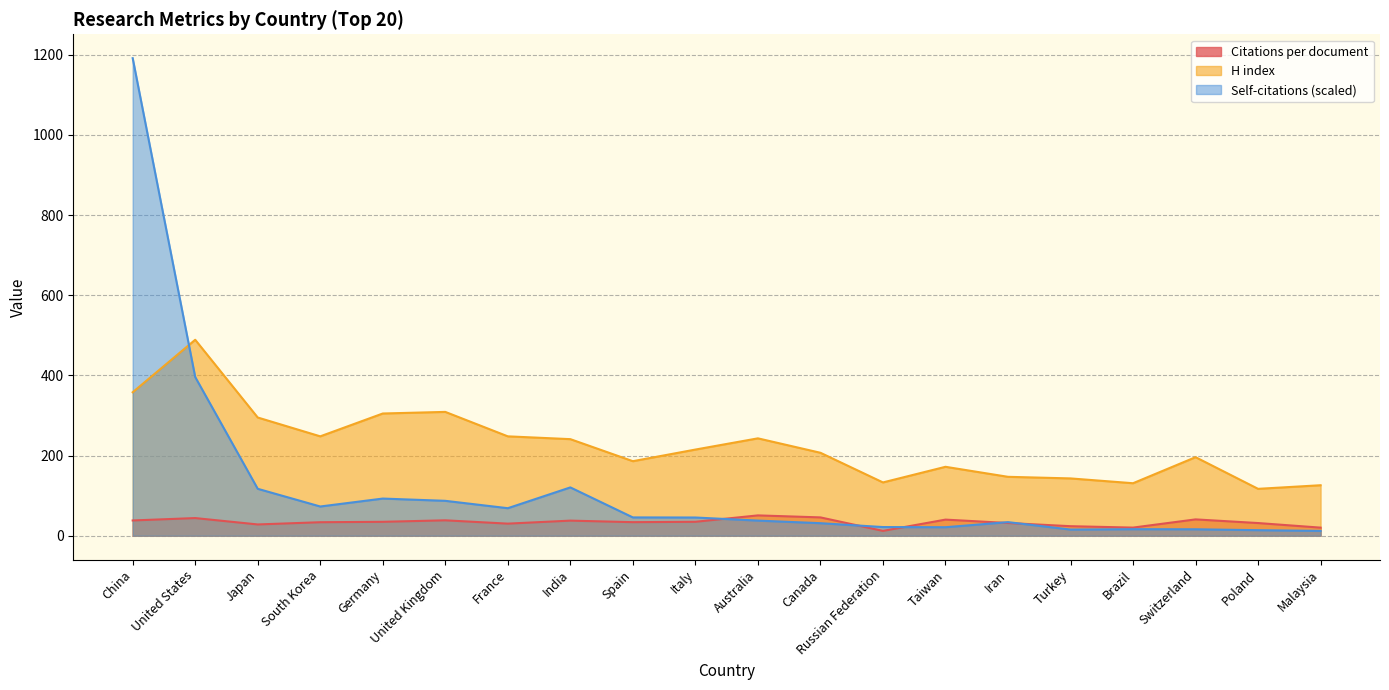

What is the difference between the second highest and minimum values in the Self-citations (scaled) series?

384.0